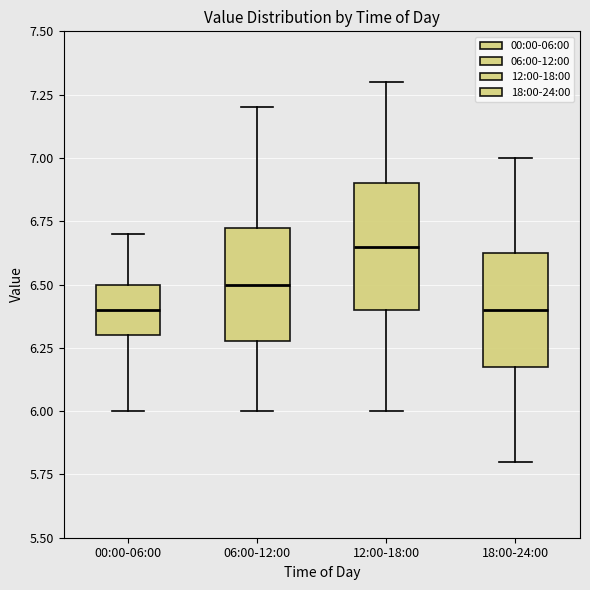

Where is the upper edge of the box for 06:00-12:00 on the y-axis? The values are not printed on the chart, so give them approximately, as read against the axis.

6.75